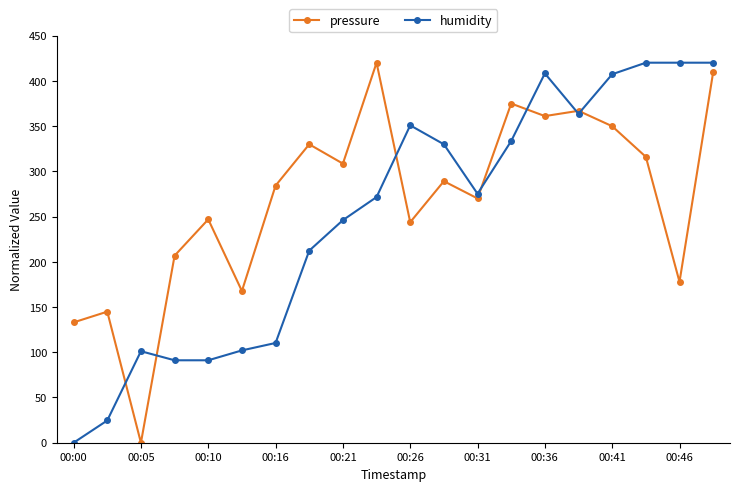

List the series in order of their overall mean, lowest first.

humidity, pressure